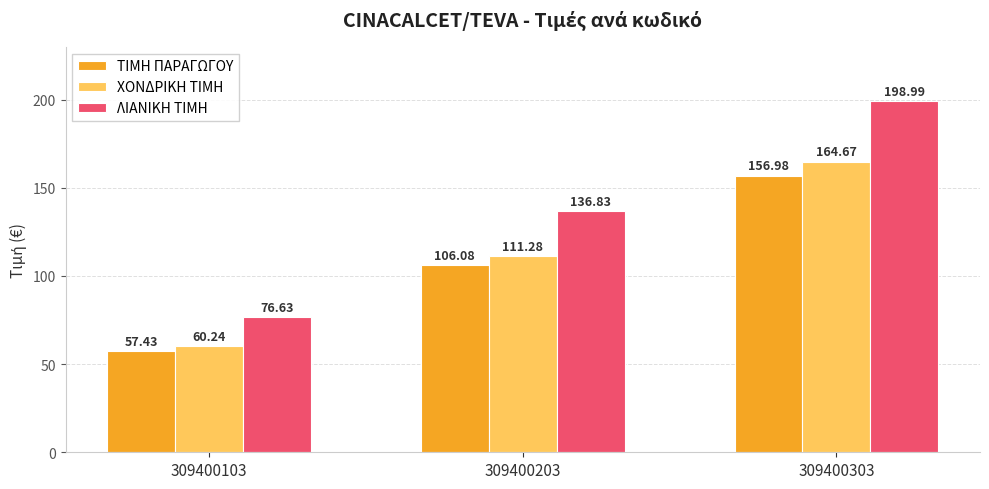

How many groups of bars are there?

3